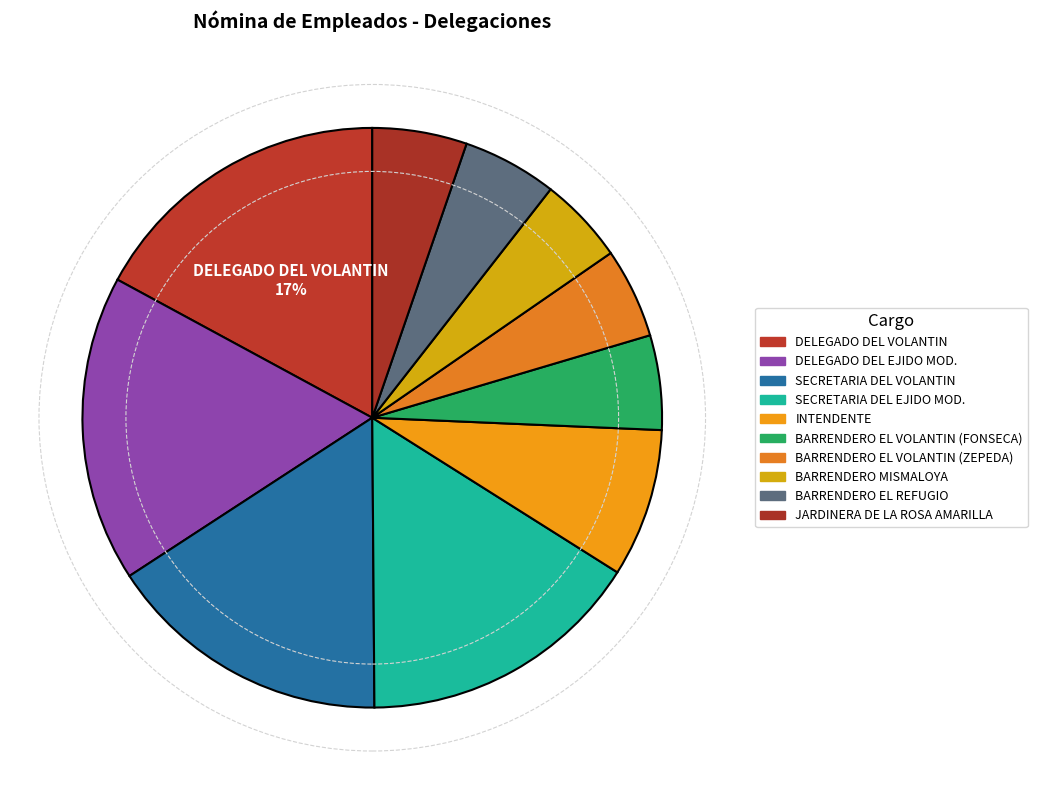

What is the smallest slice in the pie chart?

BARRENDERO MISMALOYA